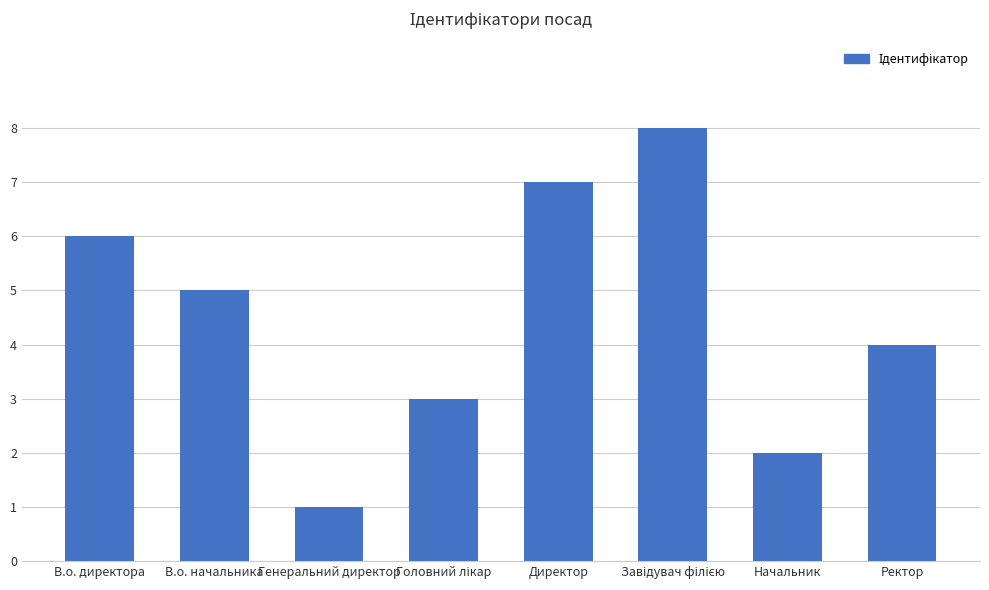

What is the maximum value shown in the chart?

8